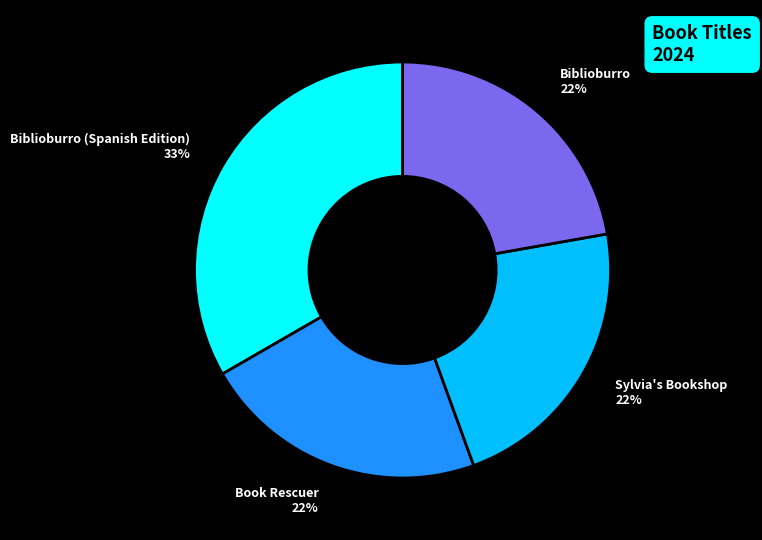

Is it true that Book Rescuer is 29% of the pie?

False